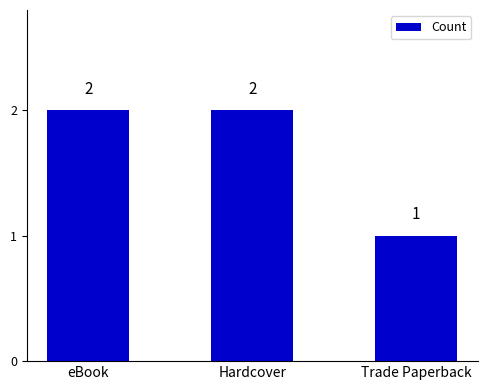

At which category does the chart reach its minimum across all series?

Trade Paperback